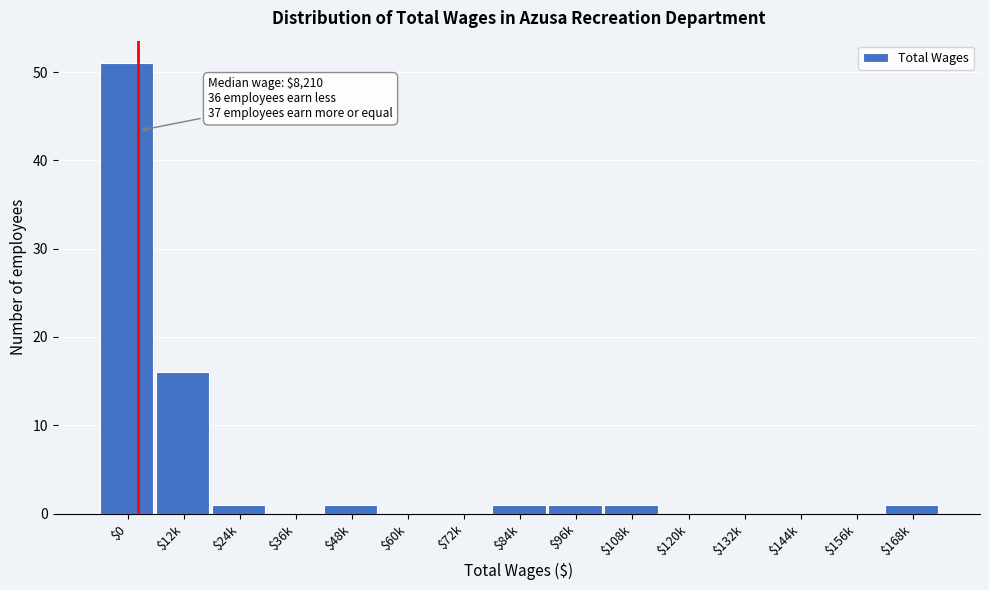

What is the sum of all values?

73